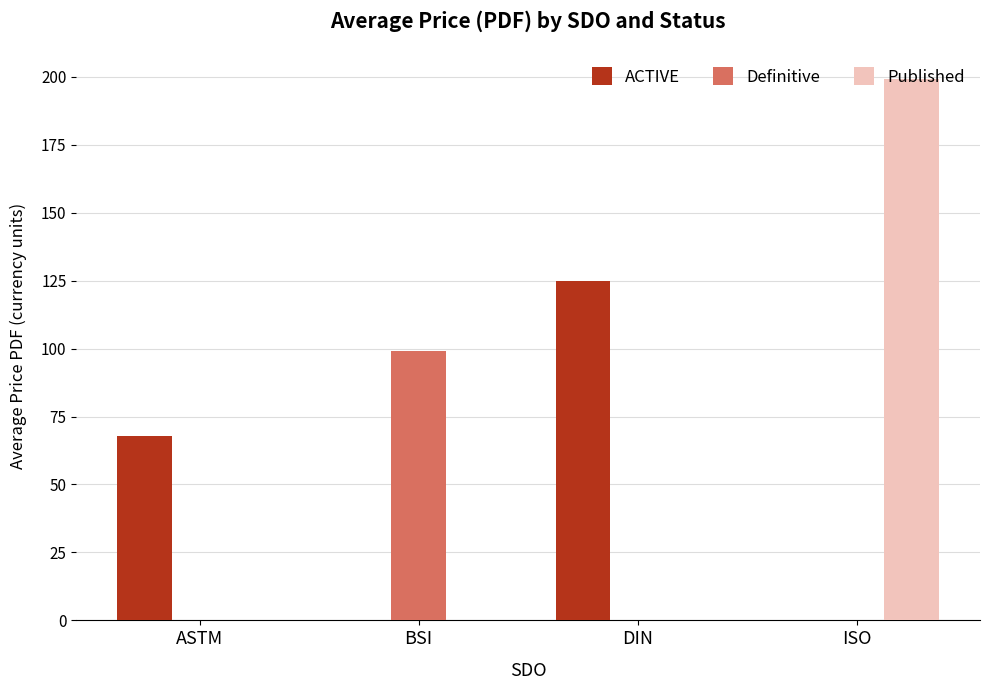

Reading right to left, list all the values displayed in this chart.

ACTIVE: 0.0	124.8	0.0	67.7
Definitive: 0.0	0.0	99.2	0.0
Published: 199.0	0.0	0.0	0.0